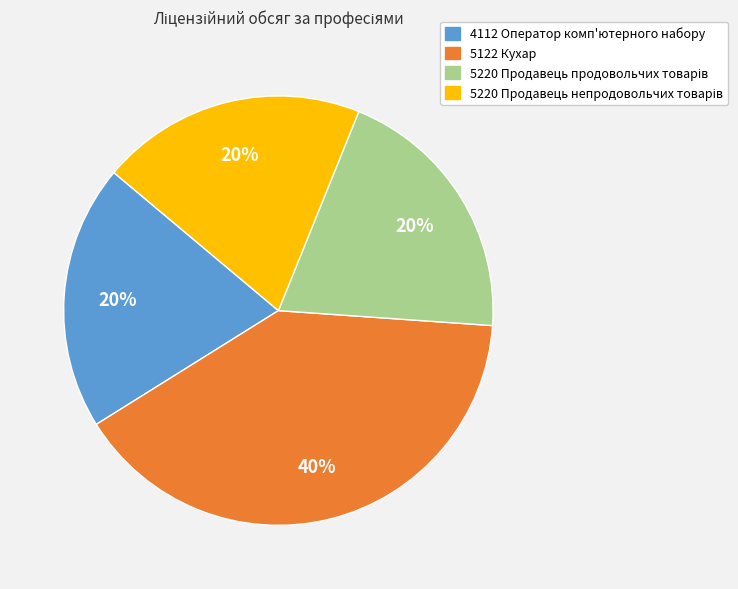

Is it true that 5122 Кухар is 35% of the pie?

False